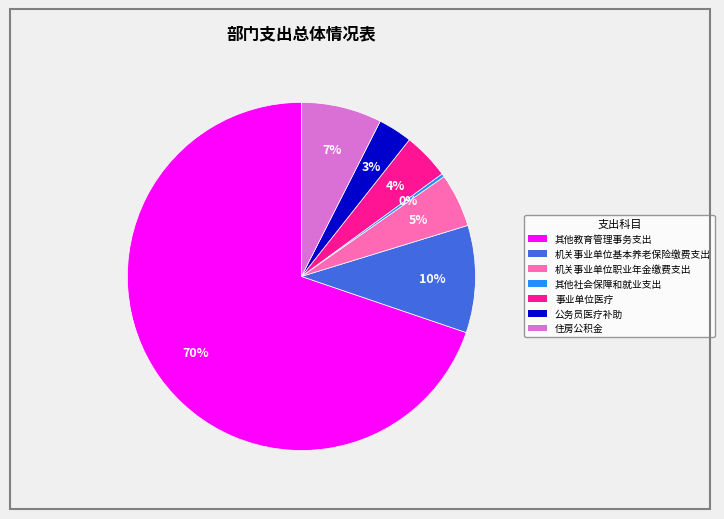

Do 住房公积金 and 机关事业单位职业年金缴费支出 together represent more than half of the pie?

No